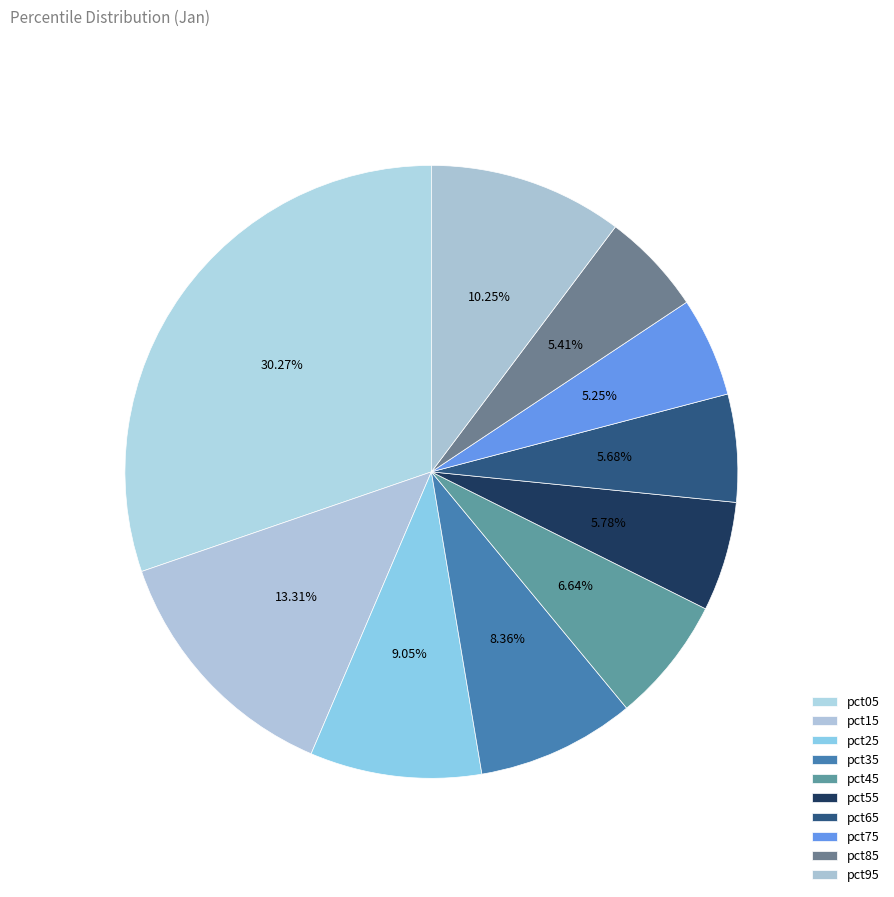

Does any single category account for the majority?

No